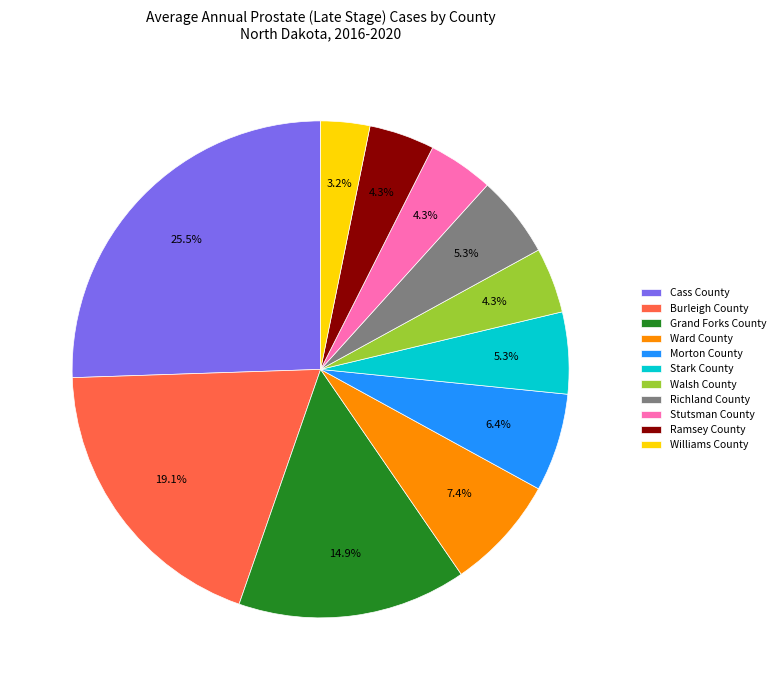

Is it true that Stutsman County is 4% of the pie?

True